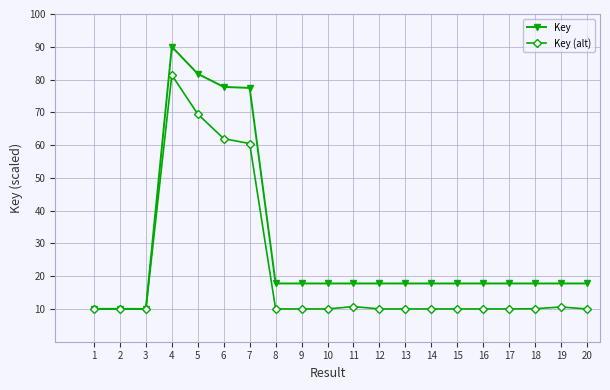

What is the total value across all series at 19?

28.4